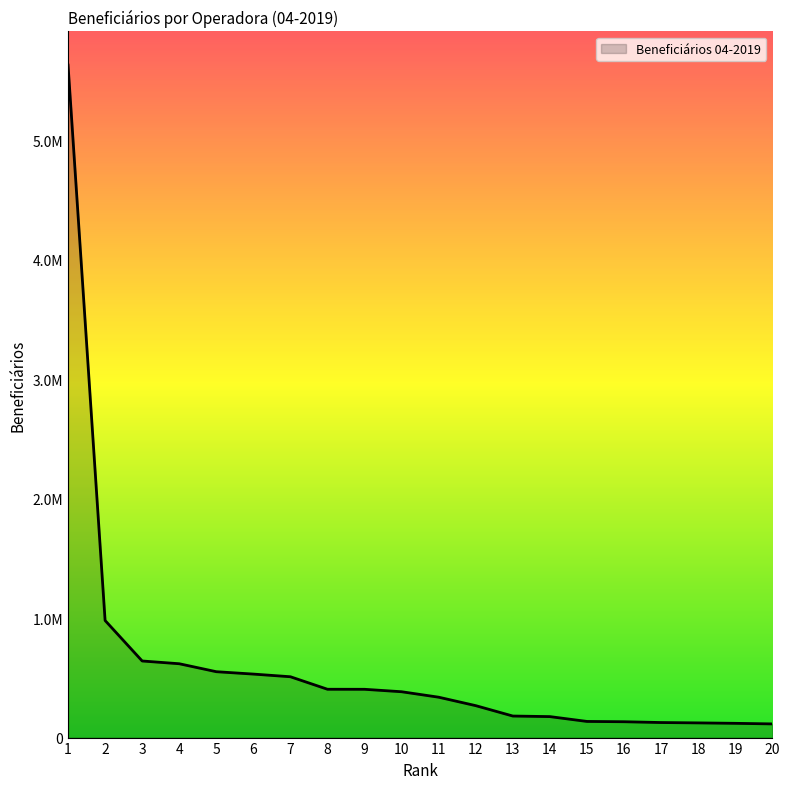

The value at 1 is 2146069. True or false?

False